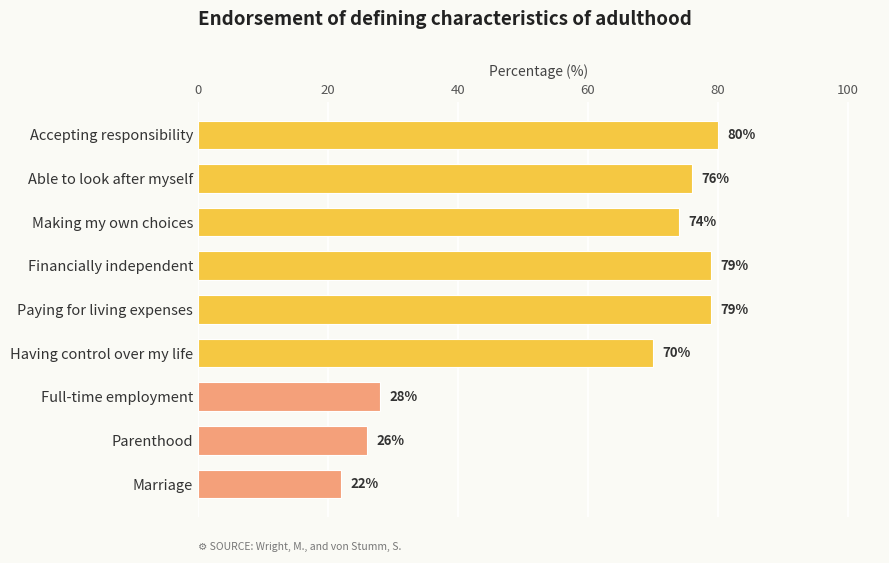

What is the label of the 4th bar from the bottom?

Having control over my life